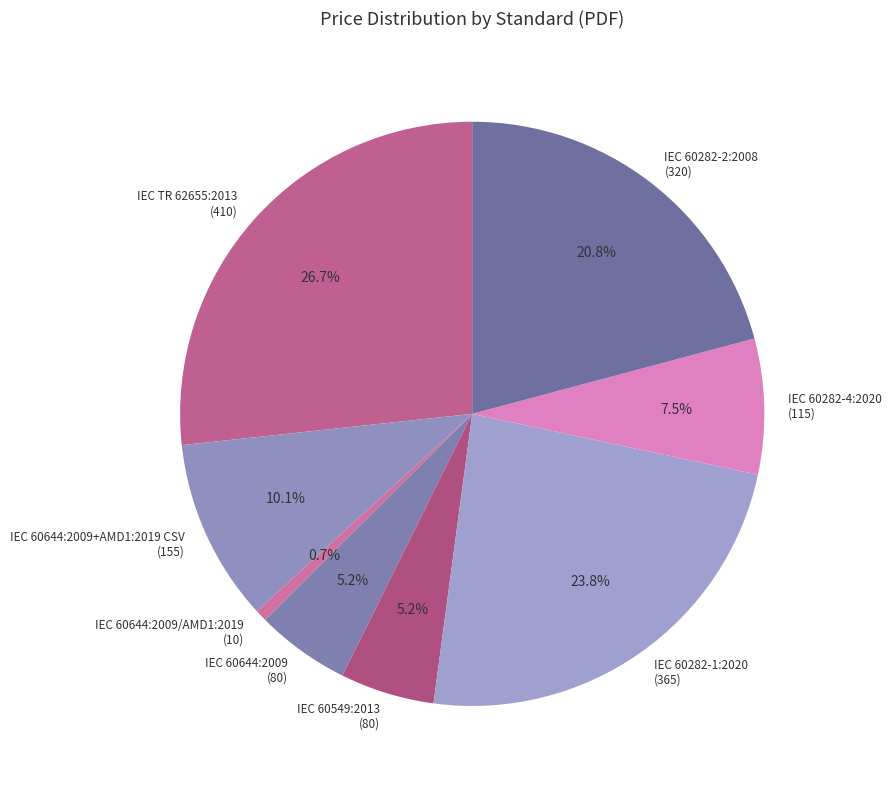

Is IEC TR 62655:2013 the majority of the pie?

No